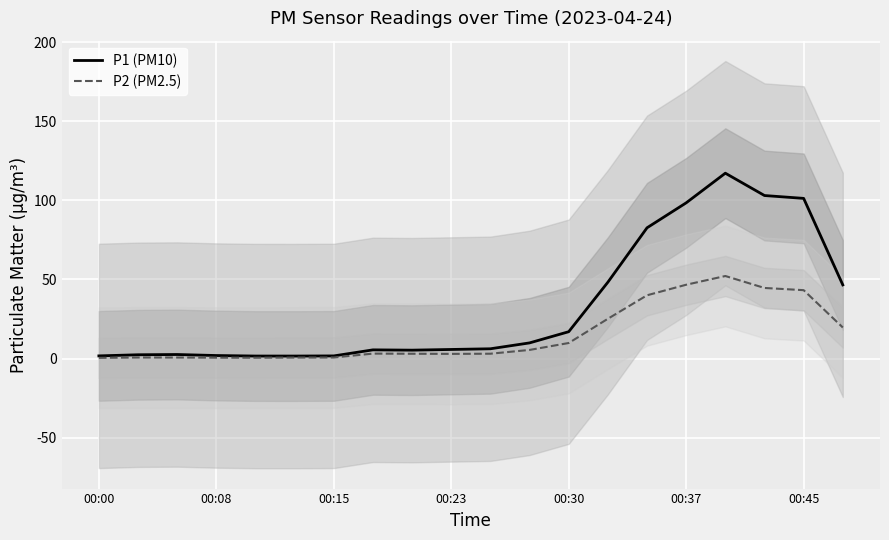

Reading left to right, extract all data points from this chart.

P1 (PM10): 1.7	2.4	2.6	1.9	1.6	1.6	1.7	5.5	5.3	5.8	6.2	9.9	17.0	48.3	82.6	98.4	117.1	103.0	101.2	46.6
P2 (PM2.5): 0.5	0.7	0.7	0.6	0.6	0.7	0.7	3.2	3.1	3.0	3.1	5.5	9.9	25.2	40.0	46.7	52.2	44.6	43.2	19.7